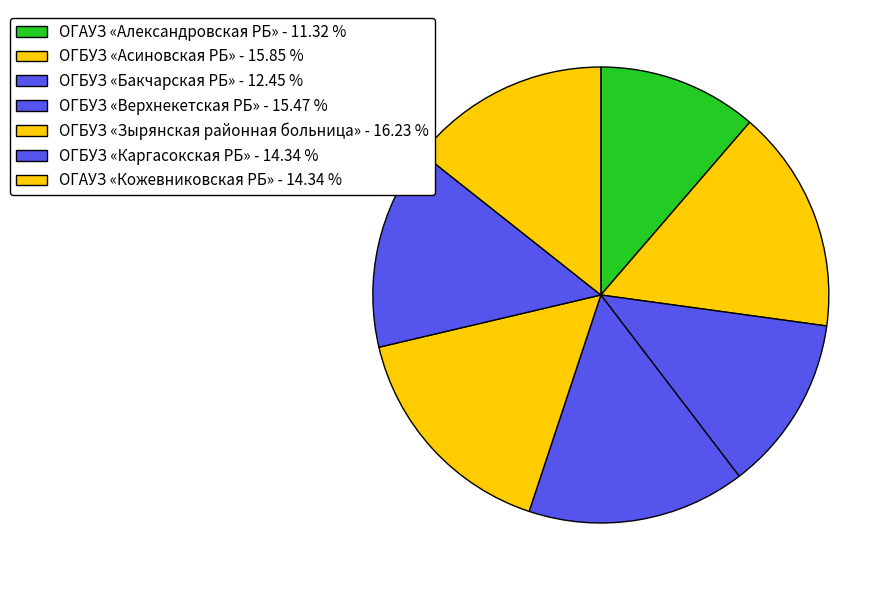

Is the sum of ОГБУЗ «Асиновская РБ» and ОГАУЗ «Александровская РБ» greater than half?

No